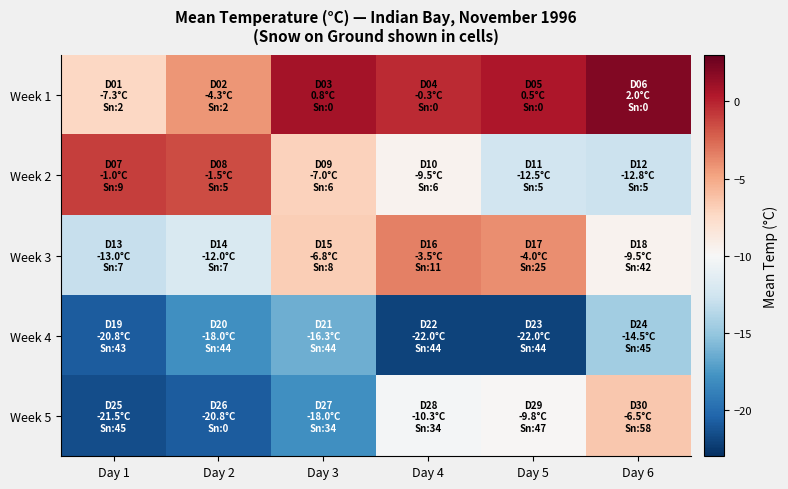

How many categories are shown in the chart?

6